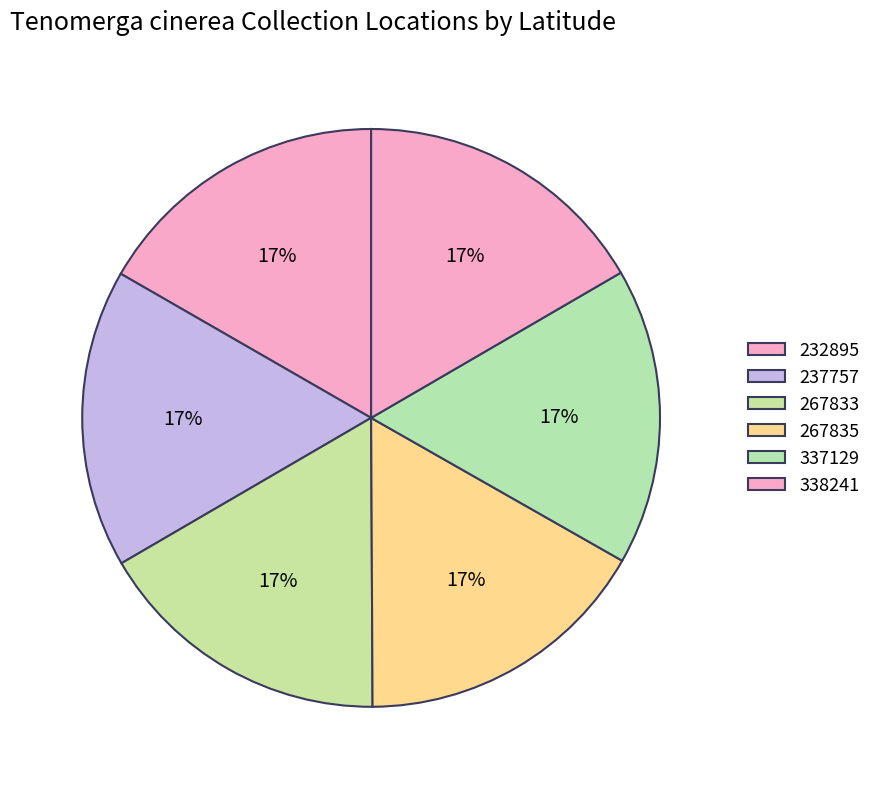

How many segments does this pie chart have?

6